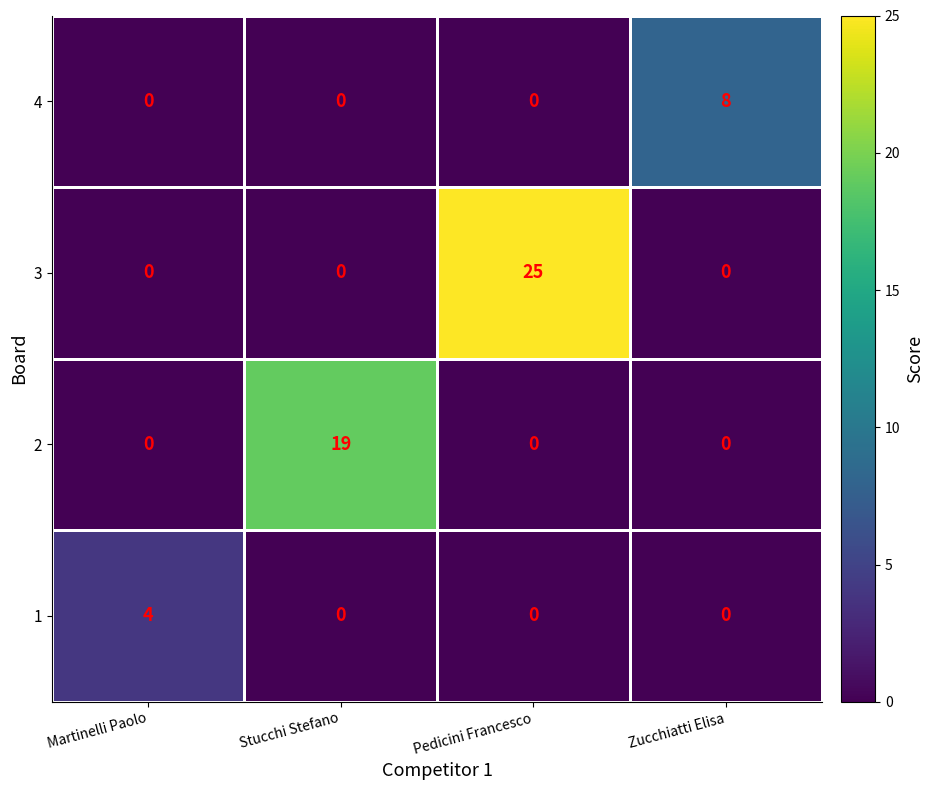

Which series has the largest range (max minus min)?

3